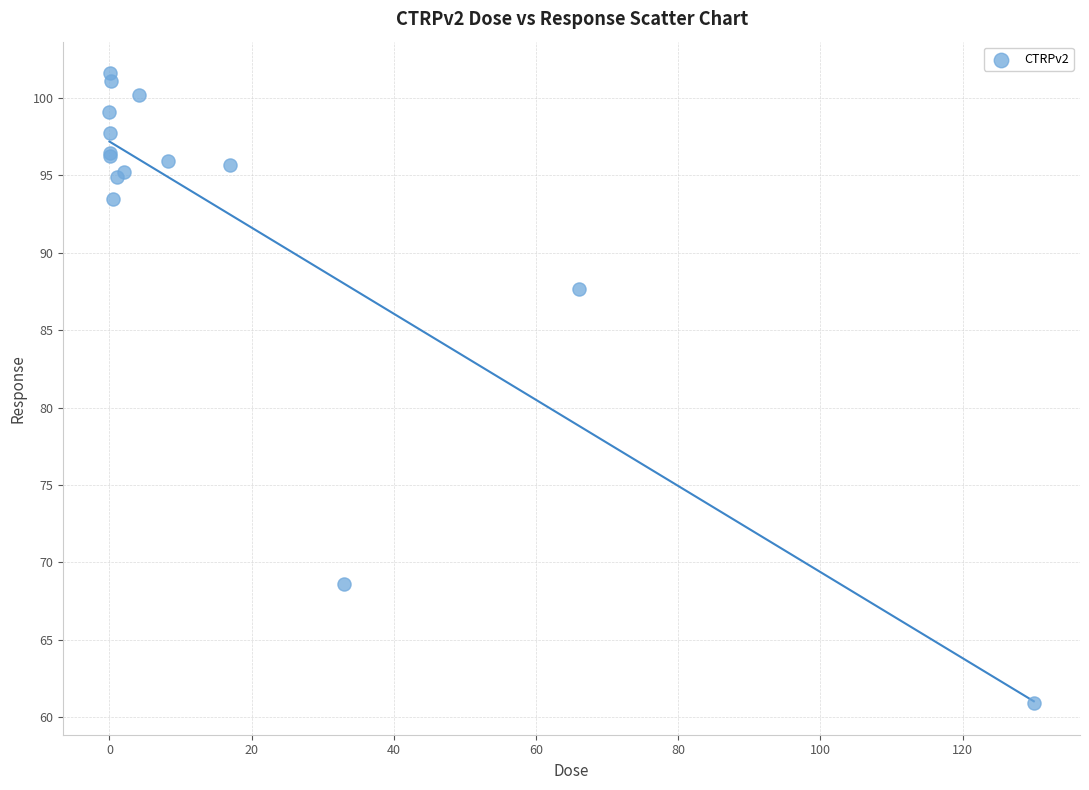

What Y value in the scatter plot is closest to 81?

87.6